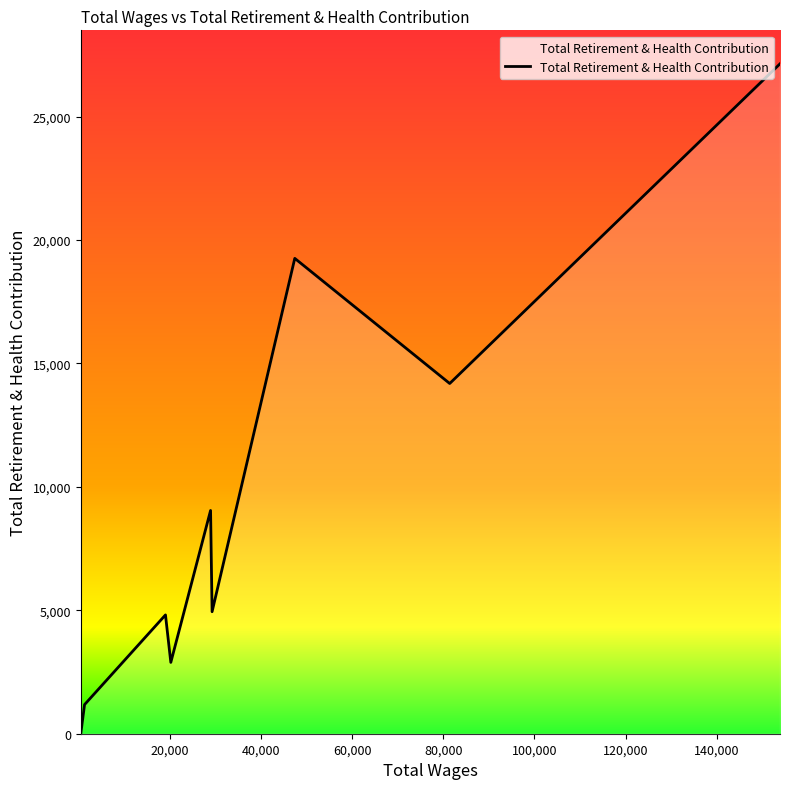

What is the difference between the maximum and minimum values?

27137